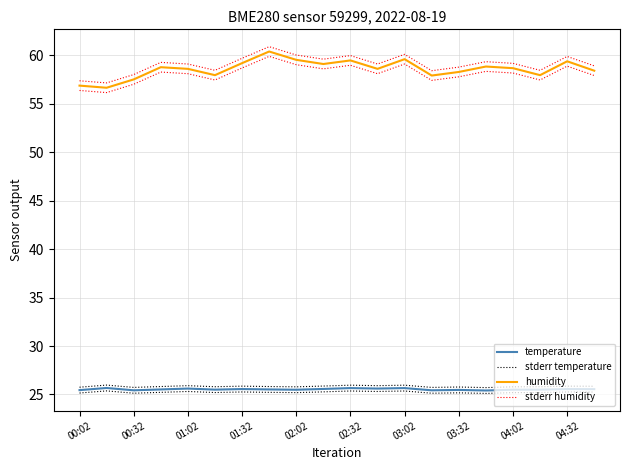

True or false: stderr humidity has more than 0 interior local peaks.

True